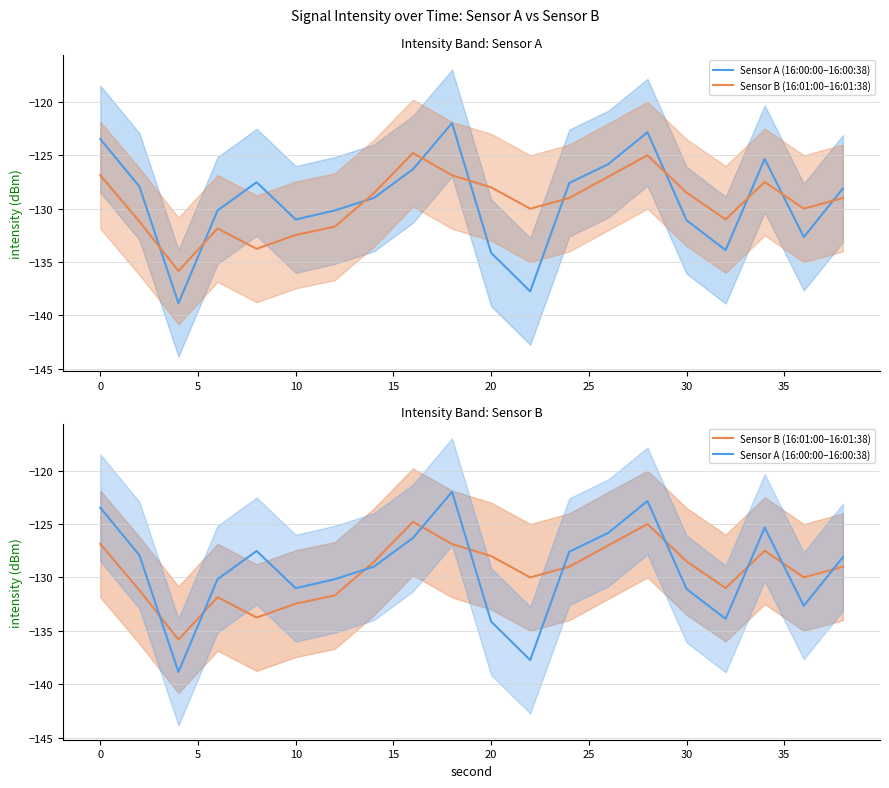

Is the value of Sensor B (16:01:00–16:01:38) at 11 greater than the value of Sensor A (16:00:00–16:00:38) at 40?

No